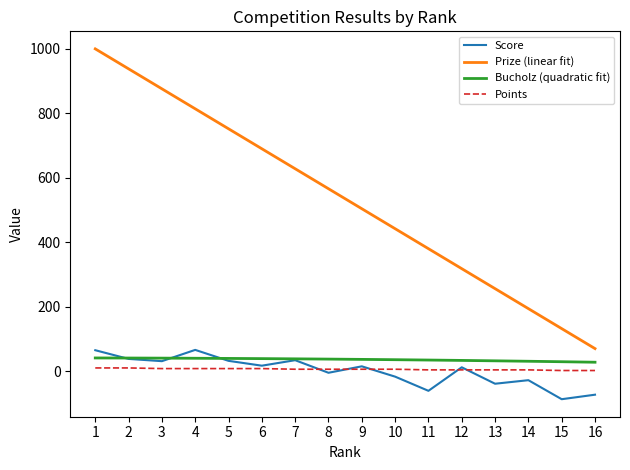

What is the difference between the Points values at 8 and 16?

4.0